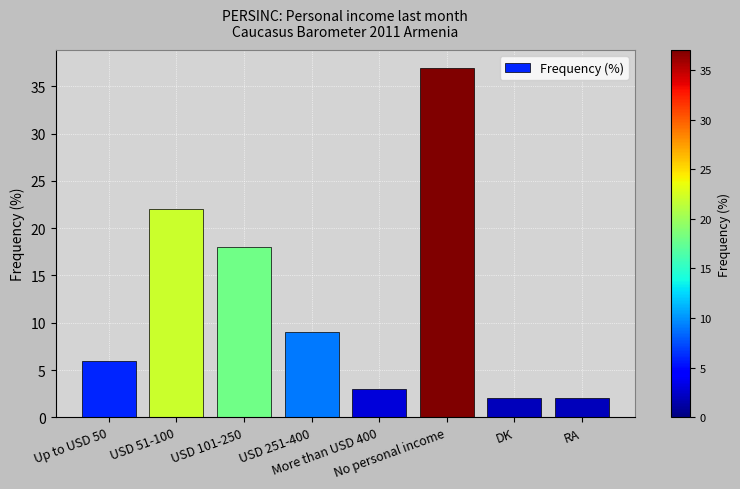

What is the label of the 8th bar from the left?

RA